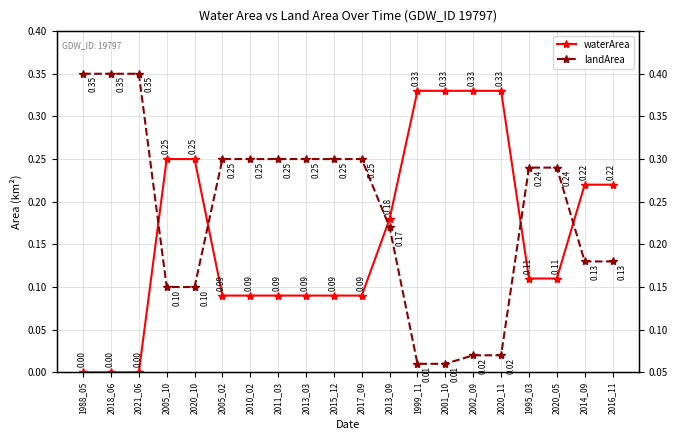

True or false: waterArea has a value of 0.1 at 2013_03.

True